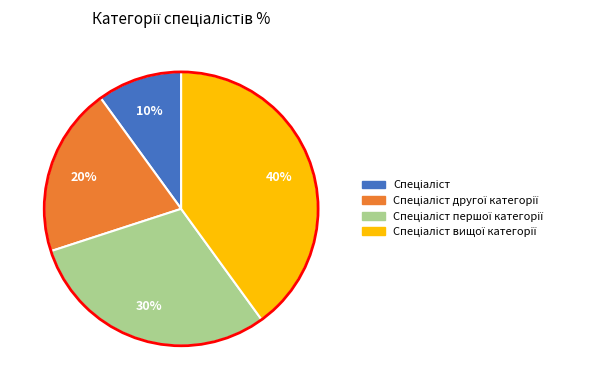

How many segments does this pie chart have?

4